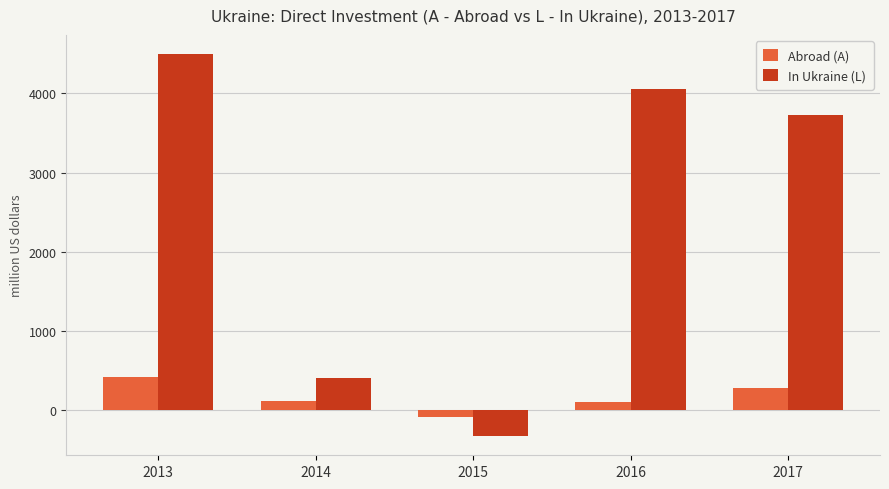

Is the value of In Ukraine (L) at 2017 greater than the value of Abroad (A) at 2014?

Yes